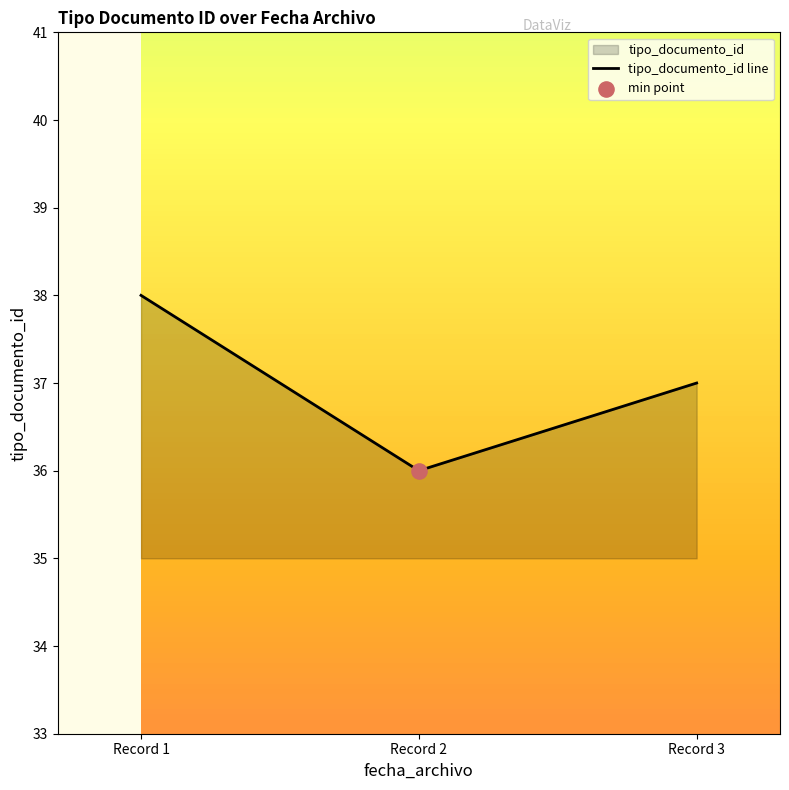

Which has a higher value, Record 3 or Record 1?

Record 1